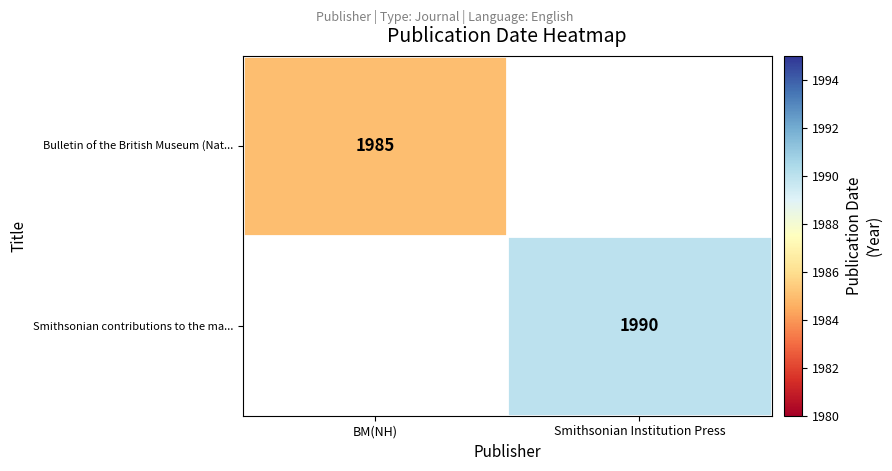

True or false: Bulletin of the British Museum (Nat... has a value of 1127 at BM(NH).

False